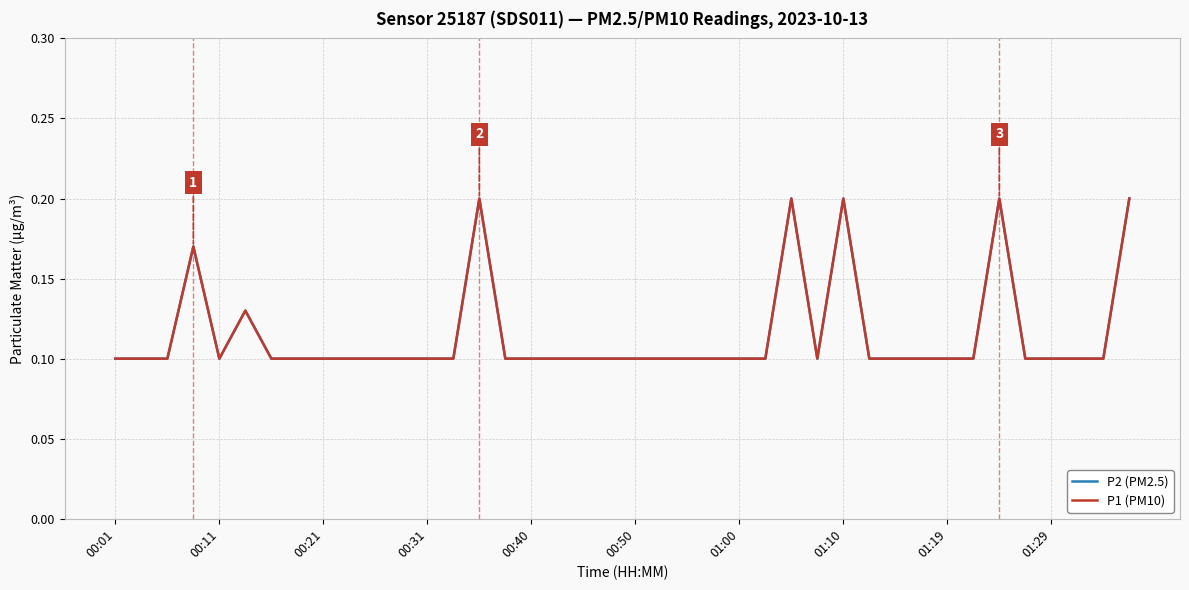

Does the chart display data point markers on the line(s)?

No